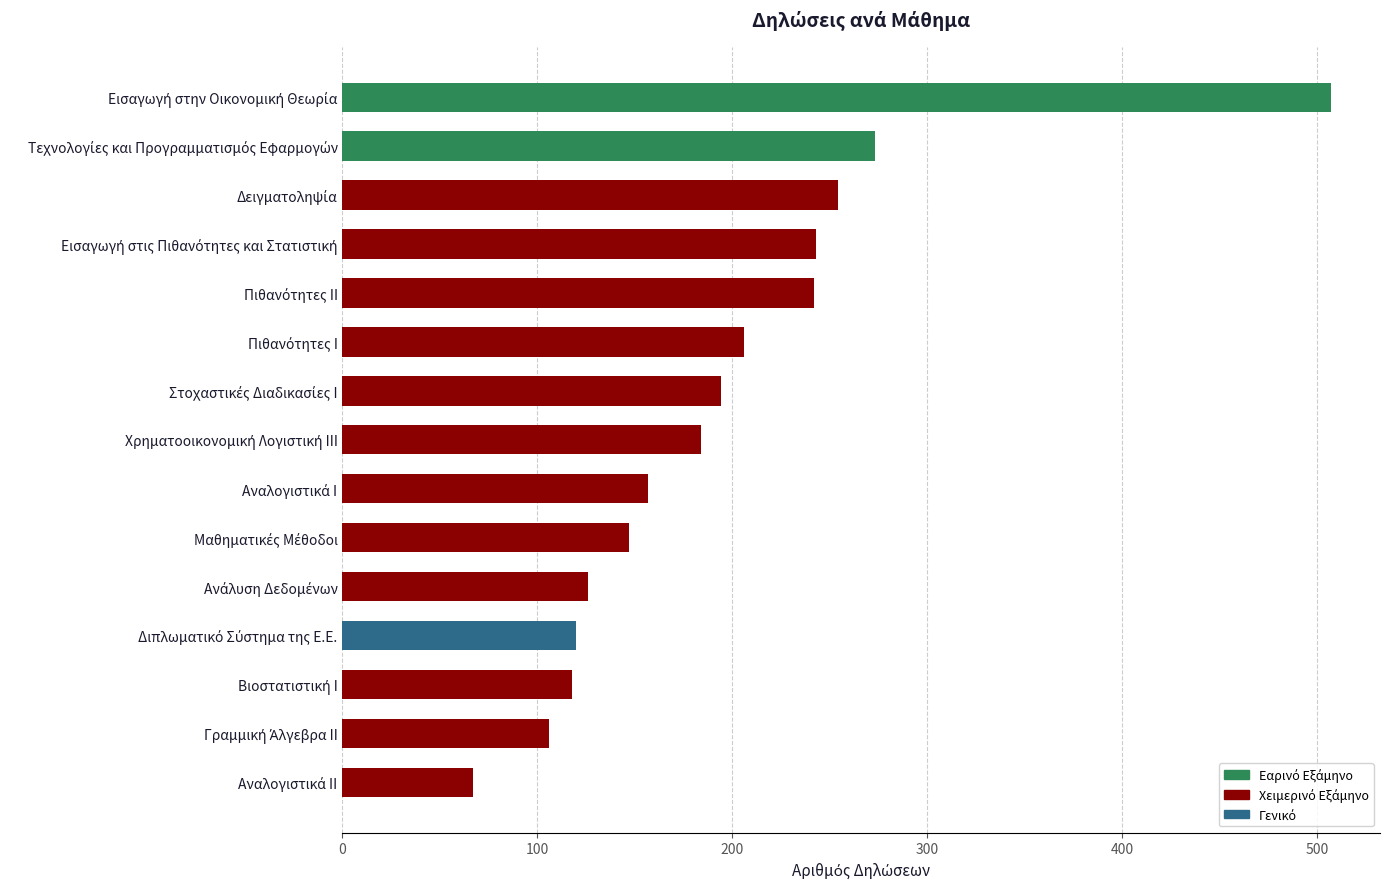

What is the value of the 1st bar from the top?

507